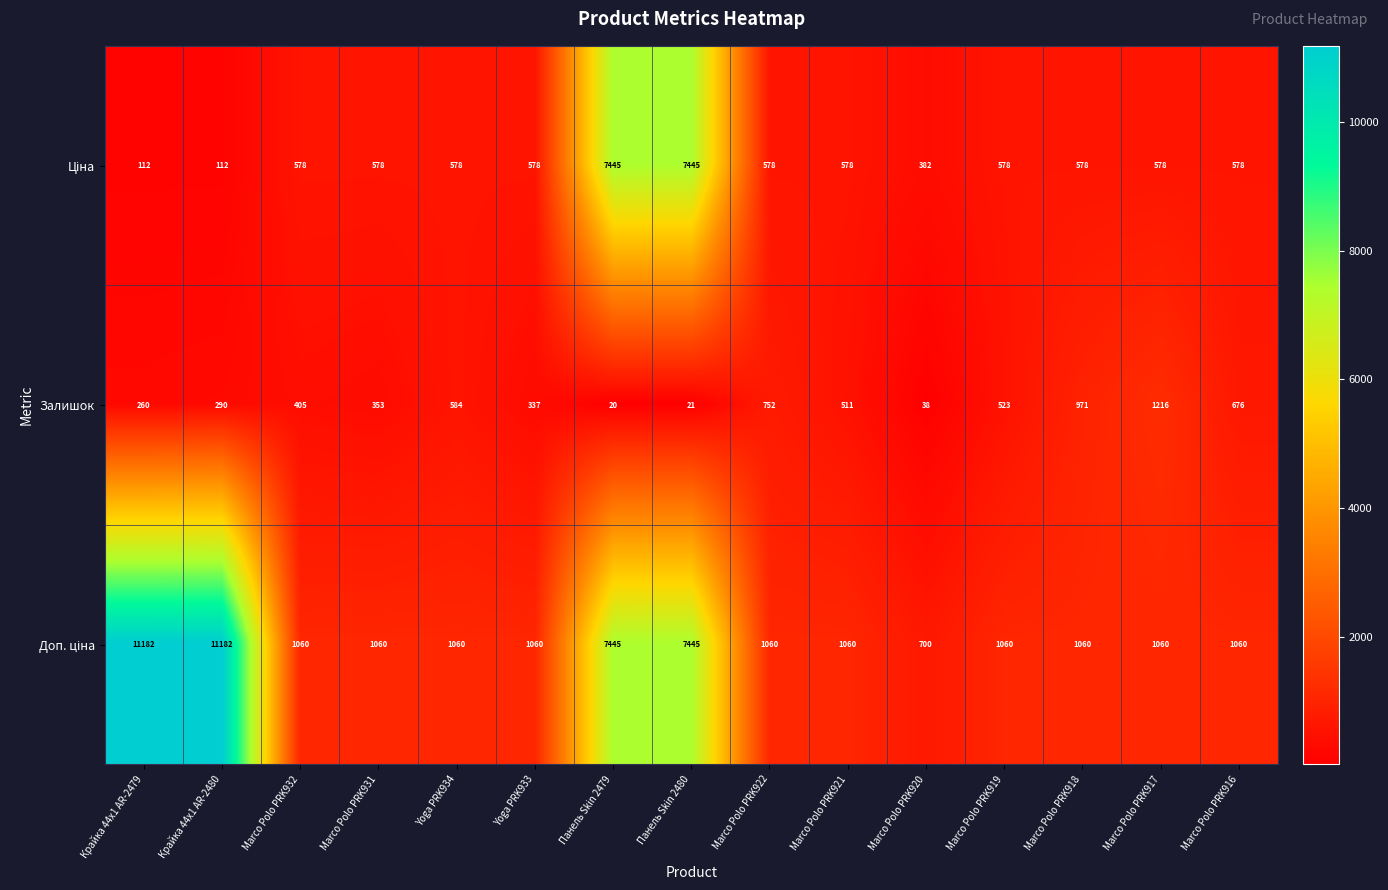

What is the sum of all Залишок values?

6957